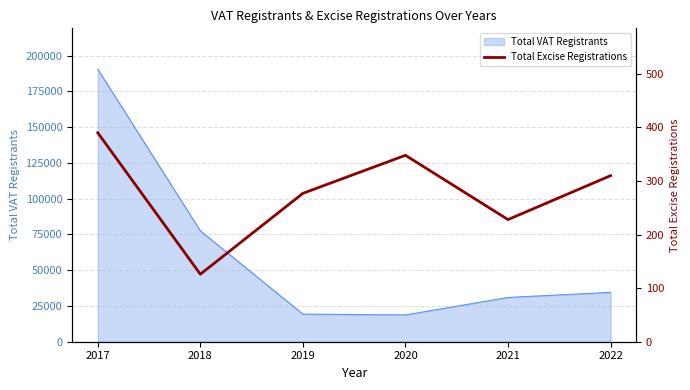

The chart shows a value of 228 at 2021. True or false?

True